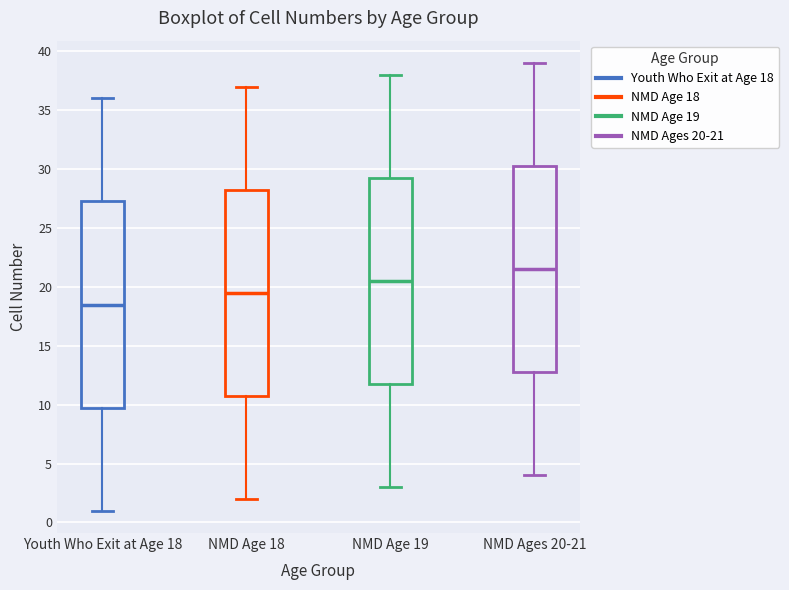

Reading left to right, read every box against the y-axis: the position of its median line, the range the box covers, and the ends of its whiskers. The values are not printed on the chart, so give them approximately, as read against the axis.

Youth Who Exit at Age 18: median 18.5, box 10.0 to 27.5, whiskers 1.0 to 36.0
NMD Age 18: median 19.5, box 11.0 to 28.5, whiskers 2.0 to 37.0
NMD Age 19: median 20.5, box 12.0 to 29.5, whiskers 3.0 to 38.0
NMD Ages 20-21: median 21.5, box 13.0 to 30.5, whiskers 4.0 to 39.0